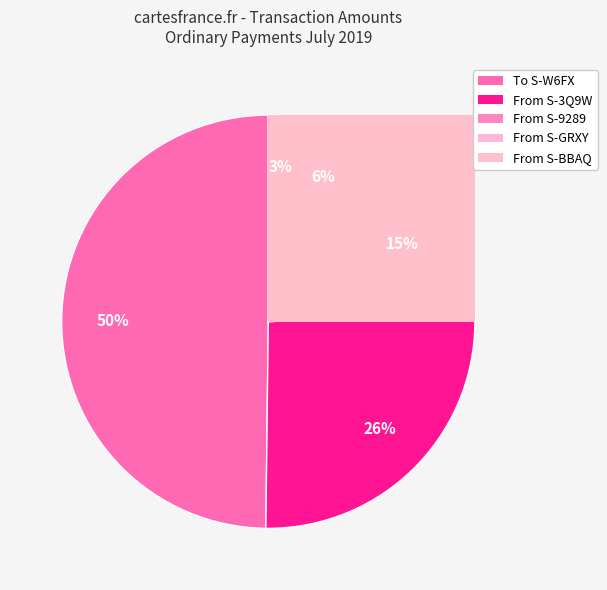

Rank the categories by value from lowest to highest.

S-PP3P (from S-BBAQ), S-PP3P (from S-GRXY), S-PP3P (from S-9289), S-PP3P (from S-3Q9W), S-PP3P (from S-W6FX)